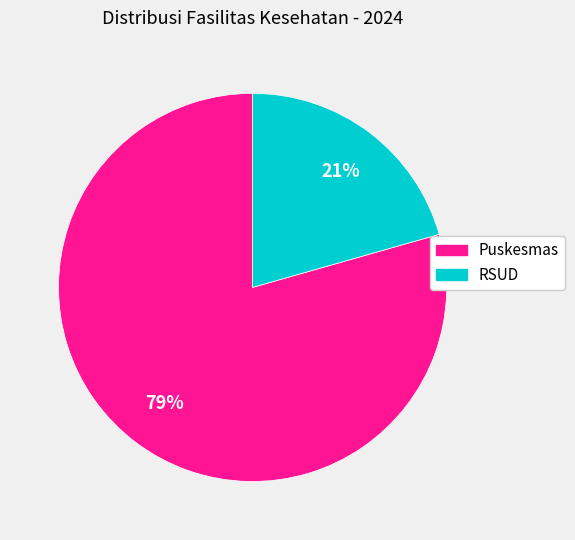

How many segments does this pie chart have?

2